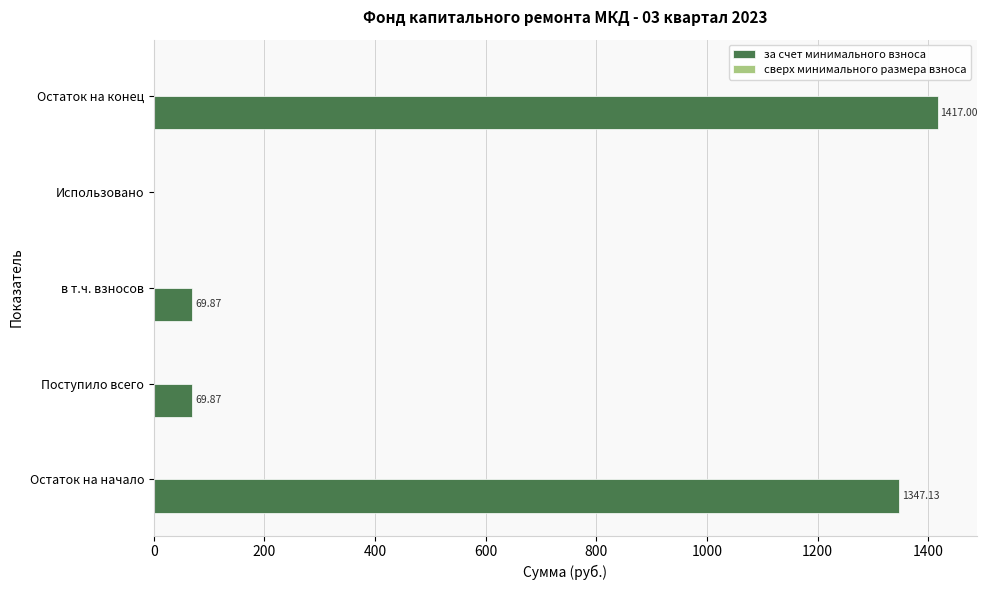

What is the change in value from Остаток на начало to Остаток на конец?

+69.9